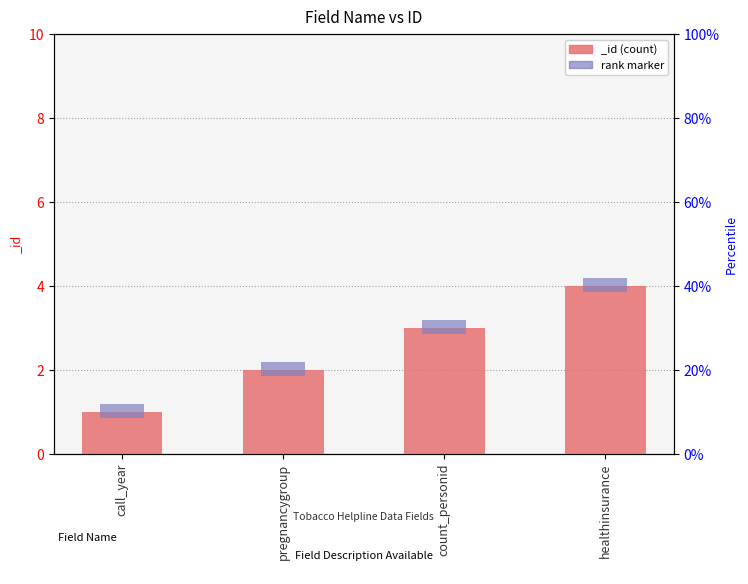

What is the maximum value shown in the chart?

4